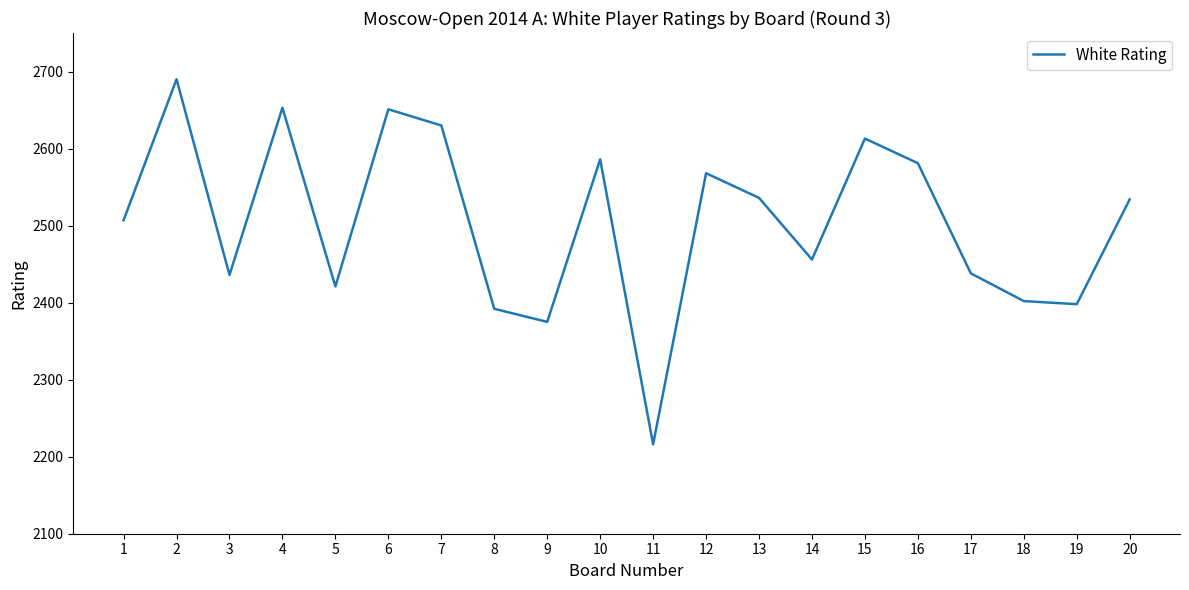

Which label corresponds to the smallest value in the chart?

11